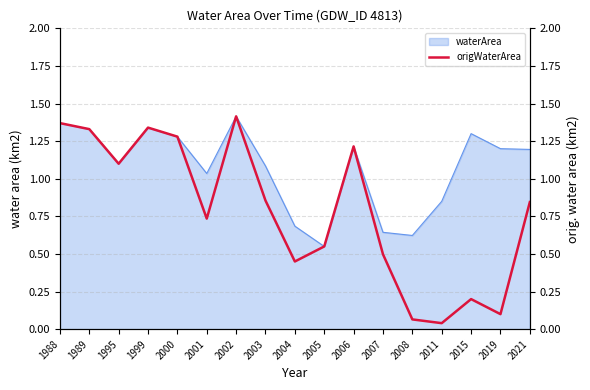

The value of waterArea at 2003 is 1.9. True or false?

False